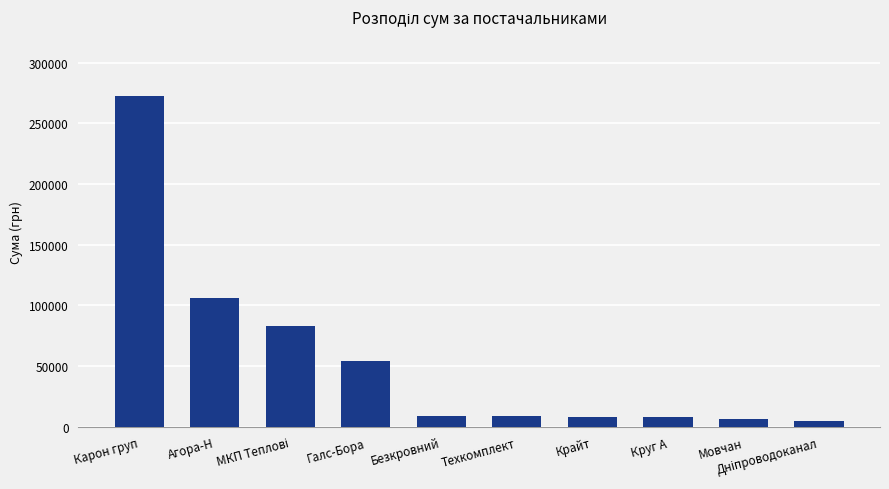

What is the difference between the second highest and minimum values?

101345.1